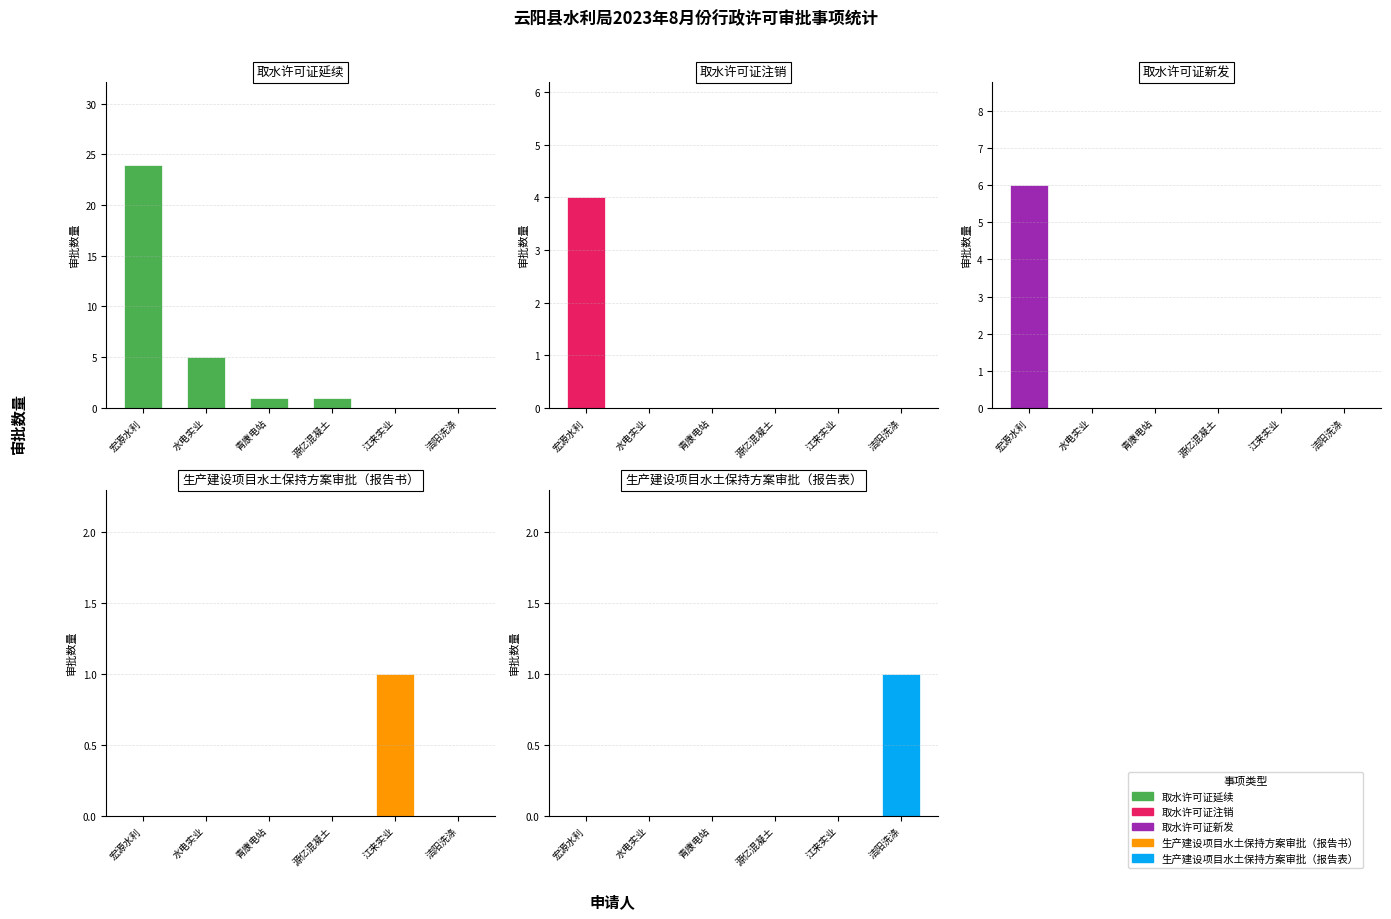

At how many categories does at least one series exceed 10?

1